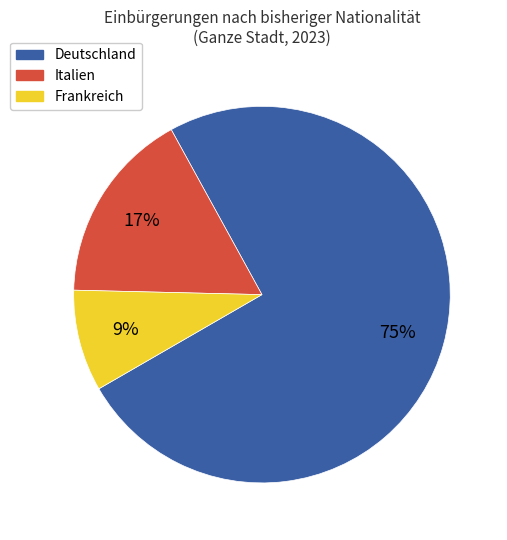

To the nearest percent, what percentage of the pie is Frankreich?

9%